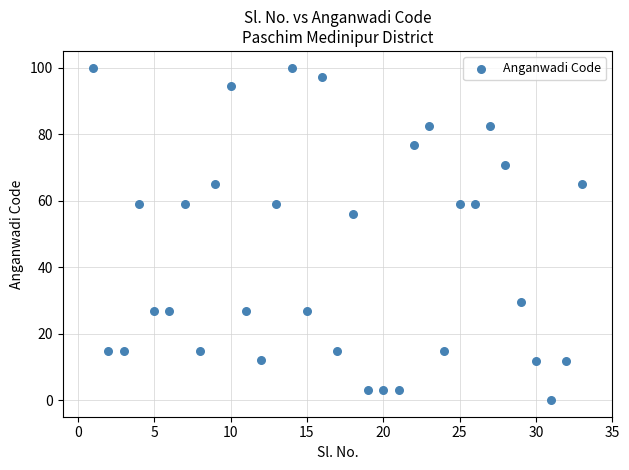

What Y value in the scatter plot is closest to 50?

56.0